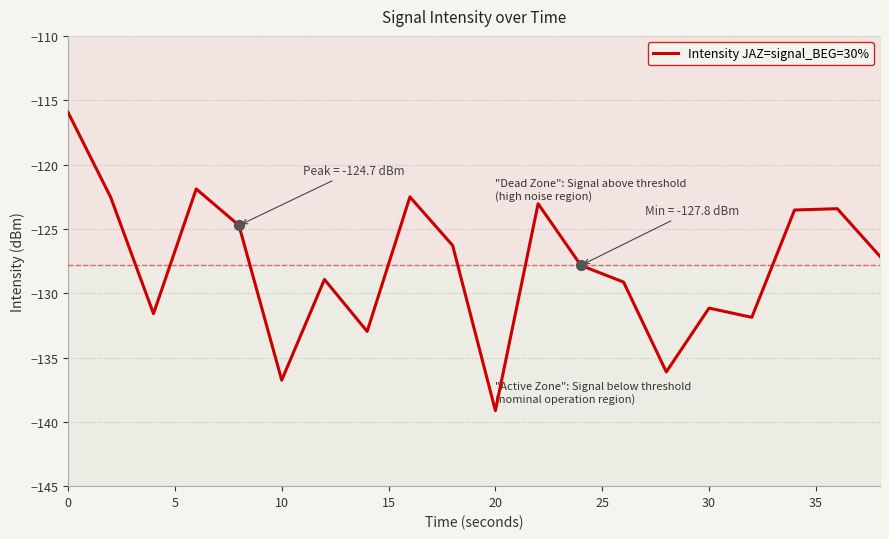

True or false: Intensity JAZ=signal_BEG=30% has a value of -131.2 at 30.

True